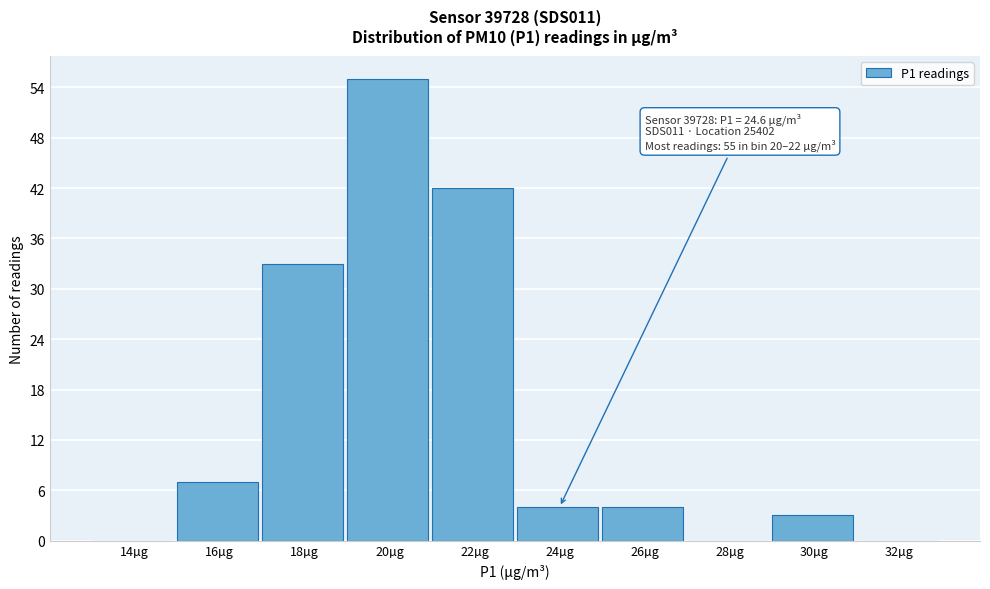

Reading left to right, what are all the values shown in this chart?

14µg=0	16µg=7	18µg=33	20µg=55	22µg=42	24µg=4	26µg=4	28µg=0	30µg=3	32µg=0